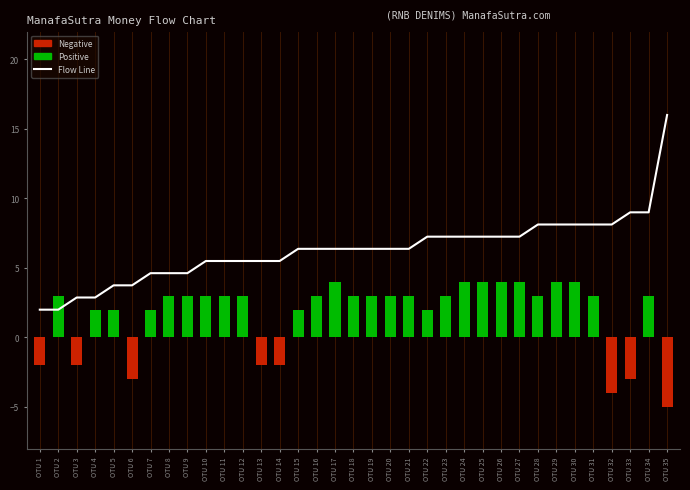

What is the average value of the Positive series?

2.4